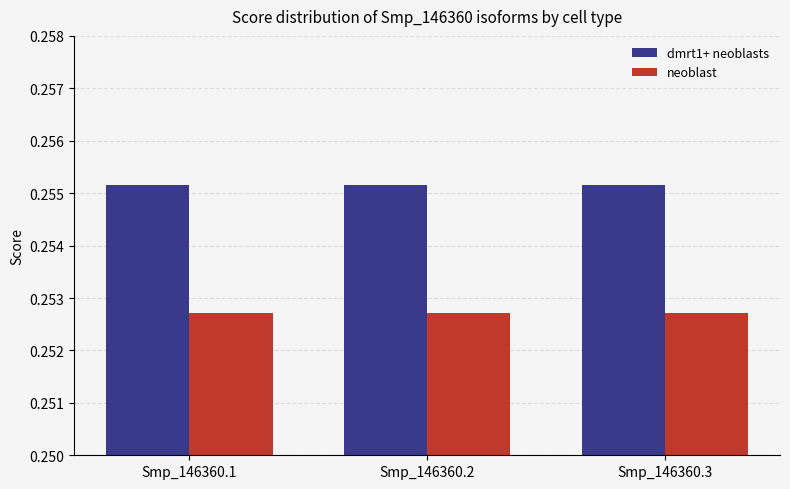

Rank the series at Smp_146360.3 from lowest to highest value.

neoblast, dmrt1+ neoblasts